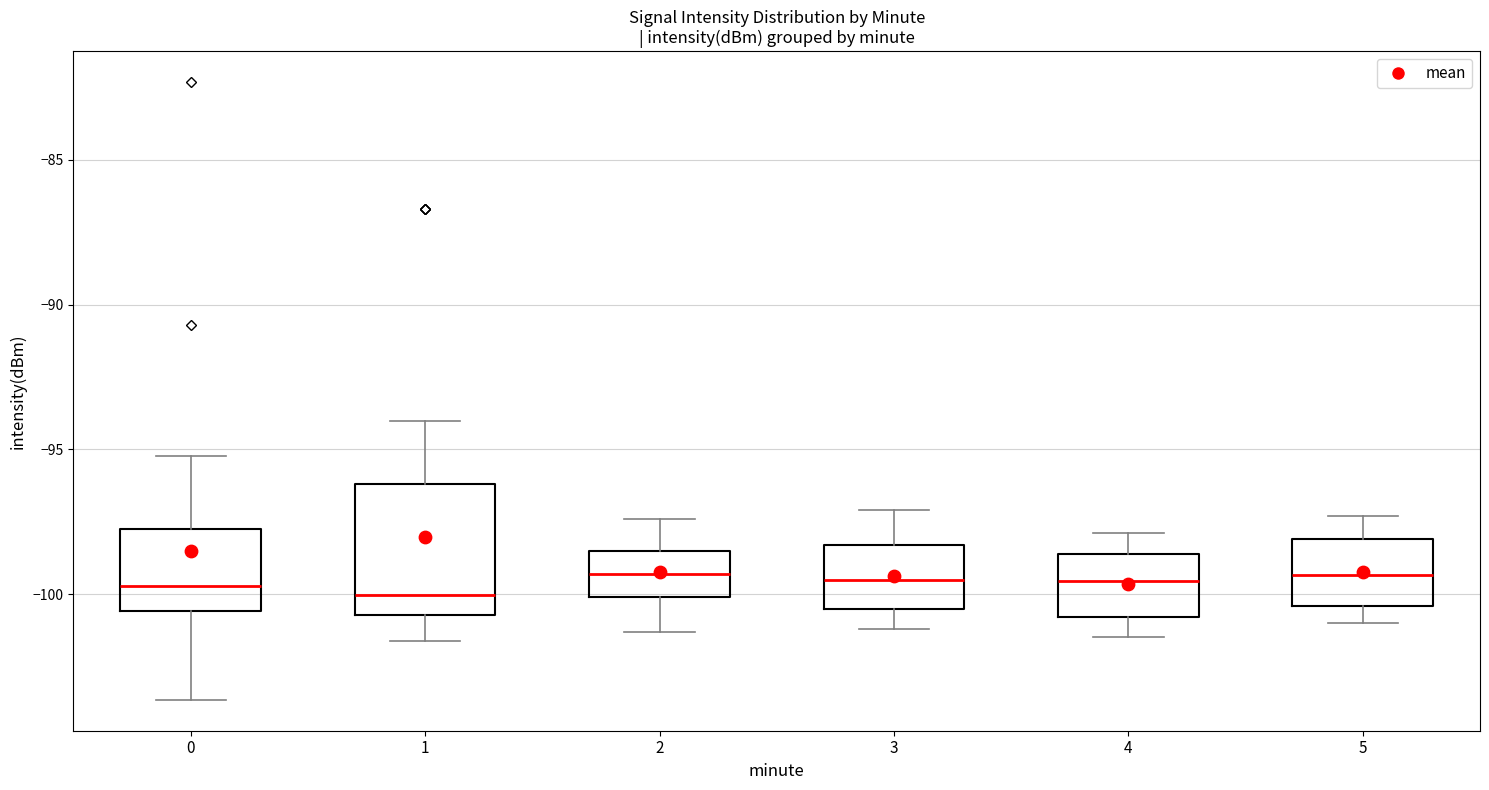

Reading left to right, transcribe this box plot: for each box, give where its median line is, the range the box spans, and where its two whiskers end, as read against the y-axis. The values are not printed on the chart, so give them approximately, as read against the axis.

0: median -99.5, box -100.5 to -98.0, whiskers -103.5 to -95.0
1: median -100.0, box -100.5 to -96.0, whiskers -101.5 to -94.0
2: median -99.5, box -100.0 to -98.5, whiskers -101.5 to -97.5
3: median -99.5, box -100.5 to -98.5, whiskers -101.0 to -97.0
4: median -99.5, box -101.0 to -98.5, whiskers -101.5 to -98.0
5: median -99.5, box -100.5 to -98.0, whiskers -101.0 to -97.5